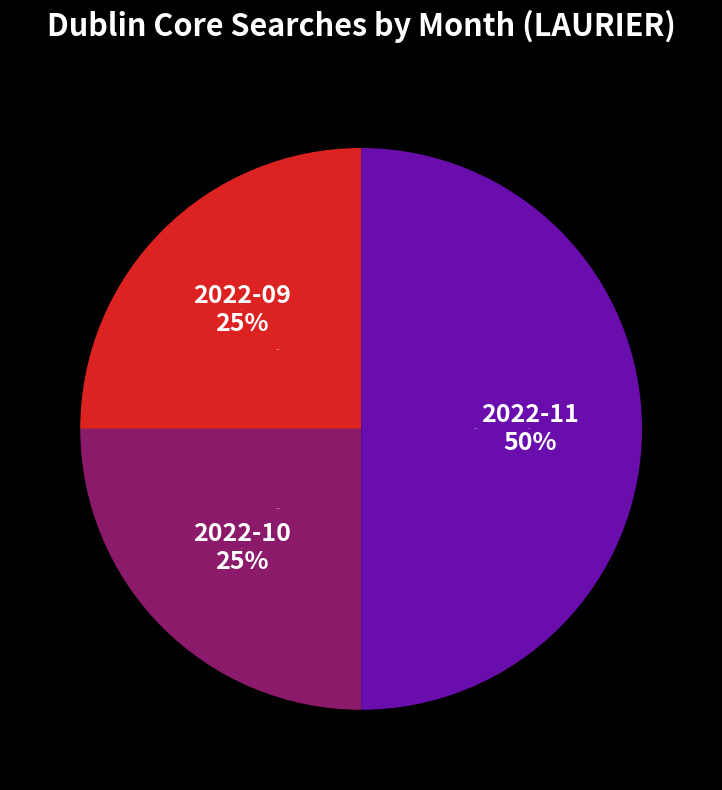

The 2022-09 slice represents 25% of the pie. True or false?

True